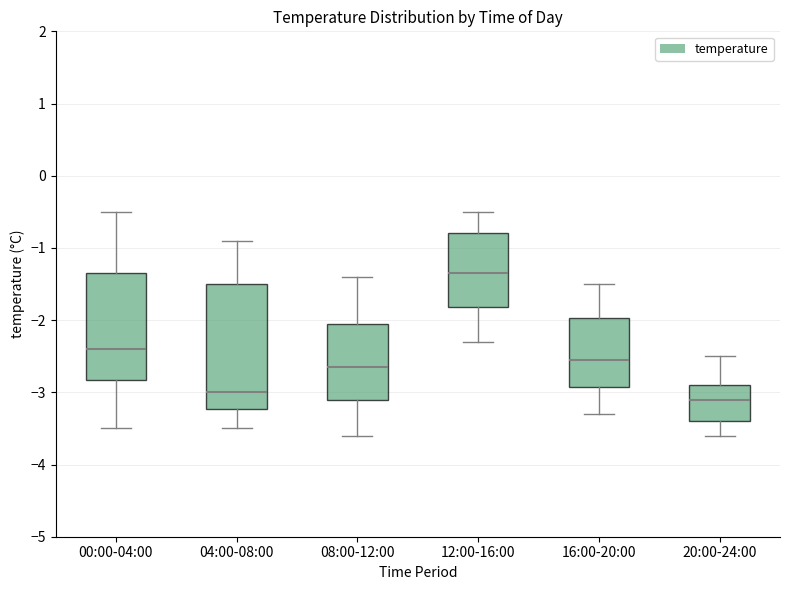

Where is the upper edge of the box for 08:00-12:00 on the y-axis? The values are not printed on the chart, so give them approximately, as read against the axis.

-2.0